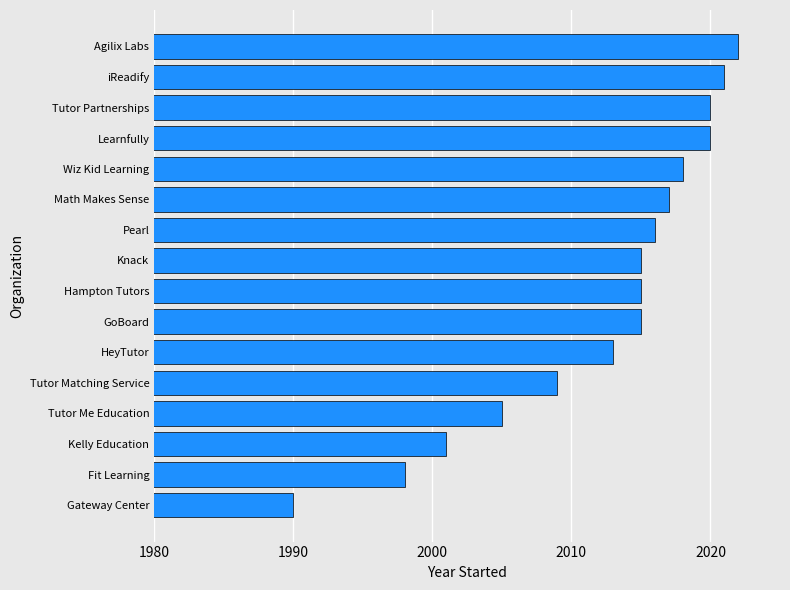

At which label is the value closest to 2006?

Tutor Me Education